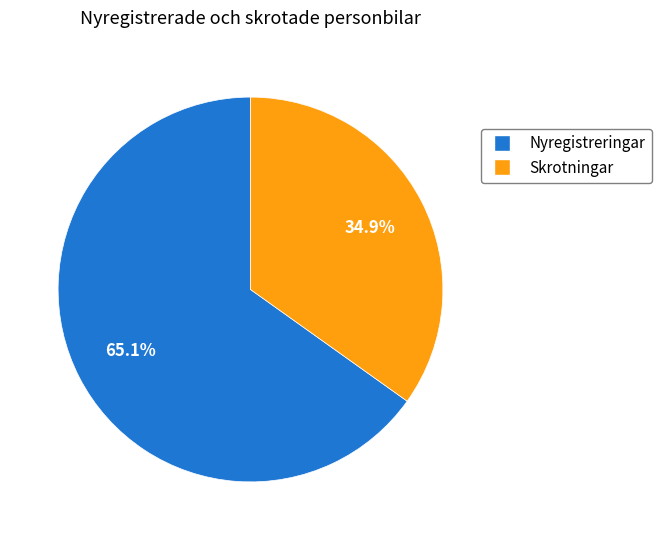

How many slices are in this pie chart?

2